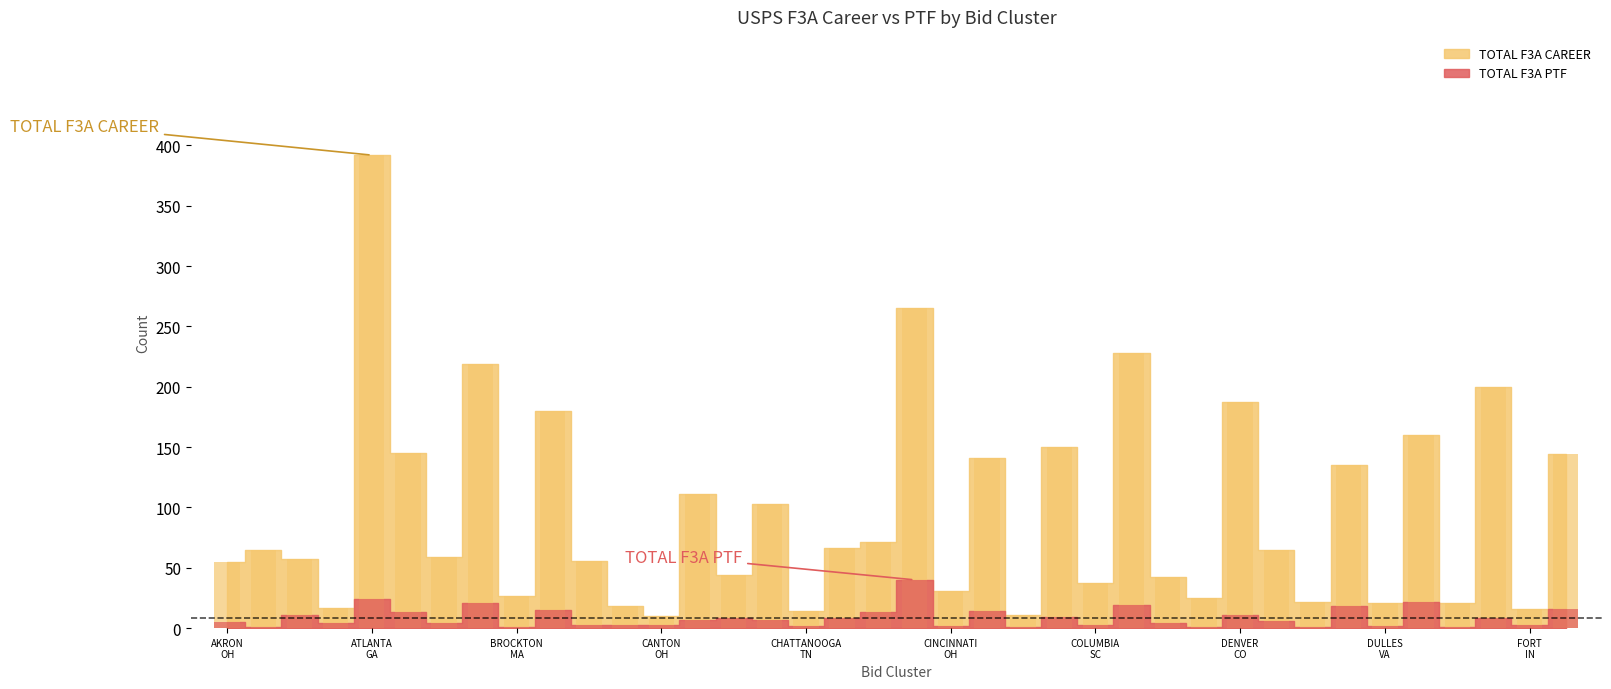

Rank the series by their average value, from highest to lowest.

TOTAL F3A CAREER, TOTAL F3A PTF